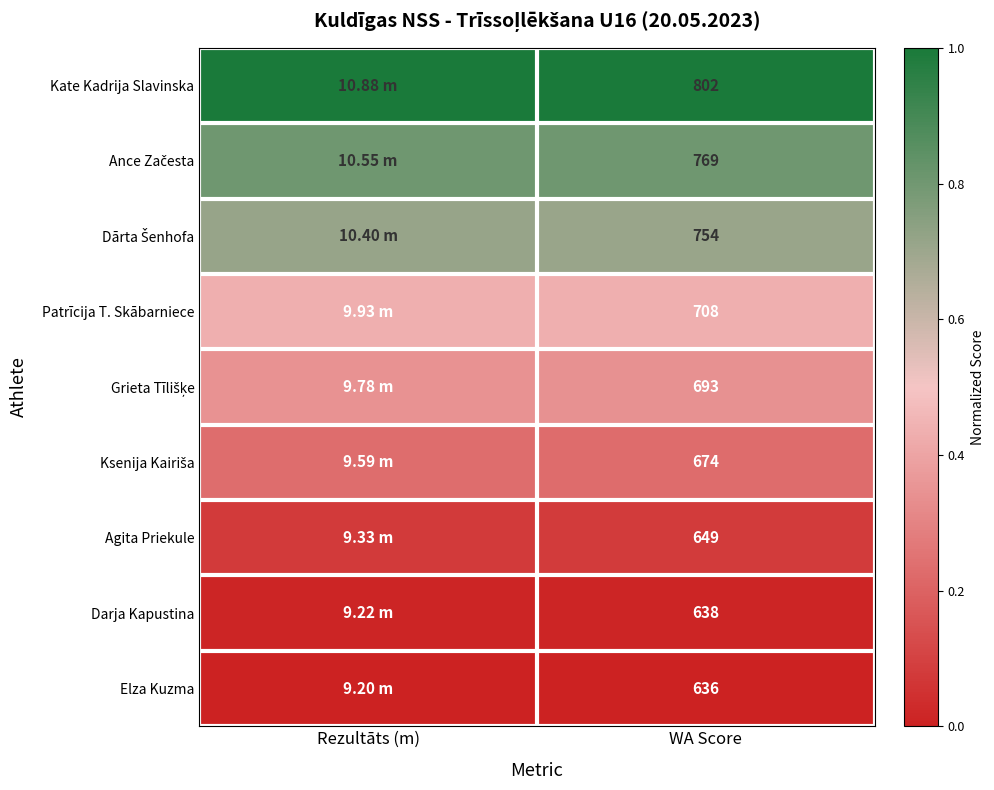

At how many categories does at least one series exceed 0?

2